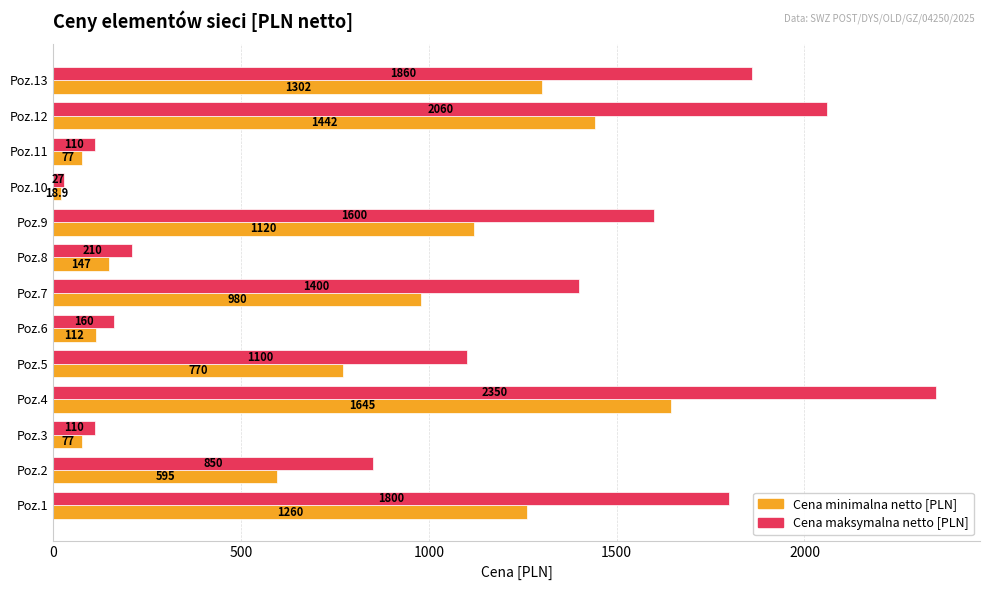

At which label is Cena minimalna netto [PLN] closest to 831?

Poz.5